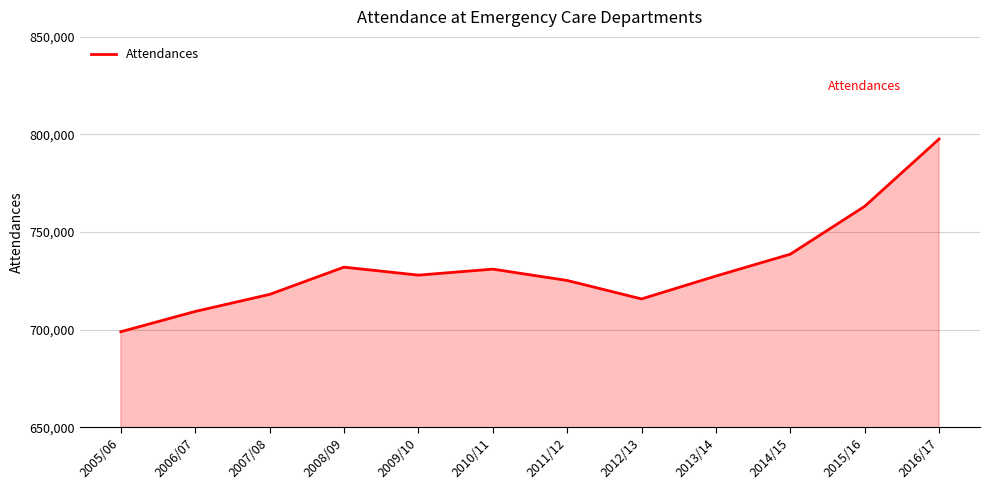

The value at 2008/09 is 732022. True or false?

True